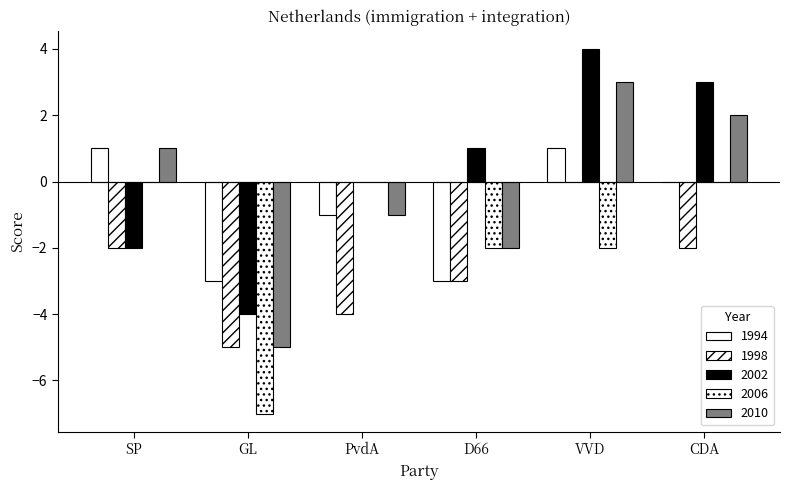

Count the number of categories in the chart.

6